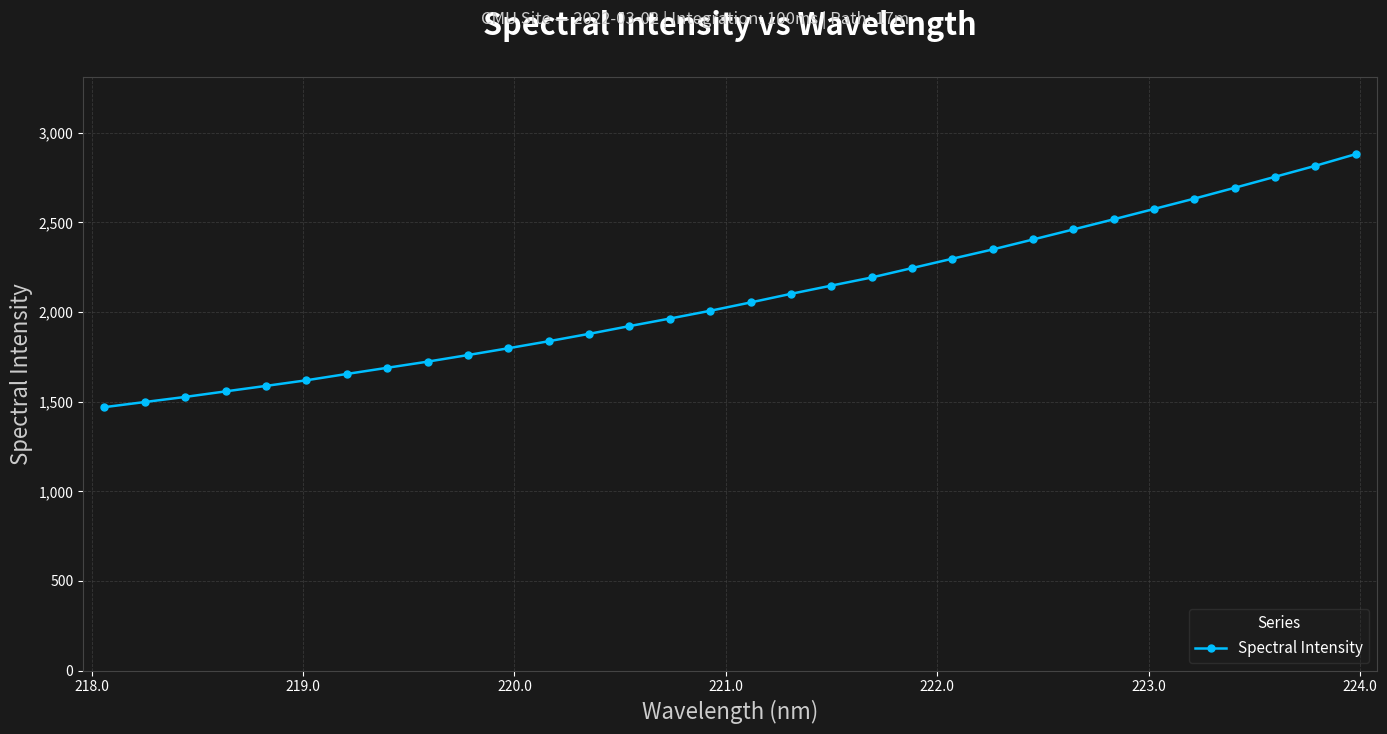

What is the greatest value displayed?

2880.3